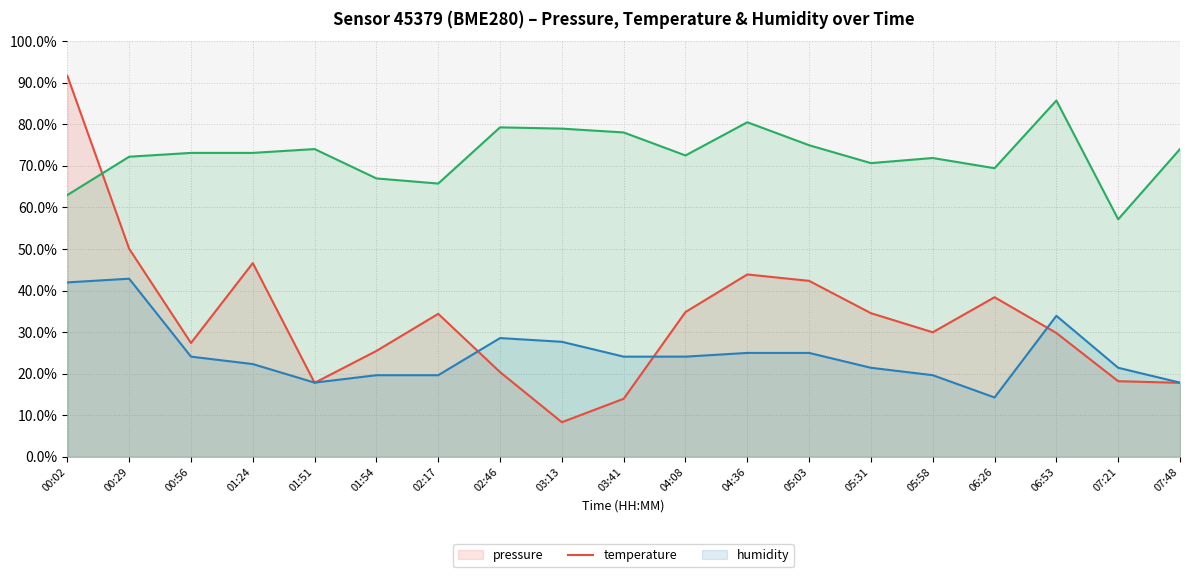

Reading right to left, list all the values displayed in this chart.

pressure: 17.8	18.2	29.8	38.4	30.0	34.6	42.3	43.9	34.8	14.0	8.3	20.4	34.4	25.5	17.8	46.6	27.4	50.1	91.7
temperature: 17.9	21.4	33.9	14.3	19.6	21.4	25.0	25.0	24.1	24.1	27.7	28.6	19.6	19.6	17.9	22.3	24.1	42.9	42.0
humidity: 74.0	57.1	85.7	69.4	71.9	70.7	75.0	80.5	72.5	78.0	79.0	79.3	65.7	67.0	74.0	73.1	73.1	72.2	63.0